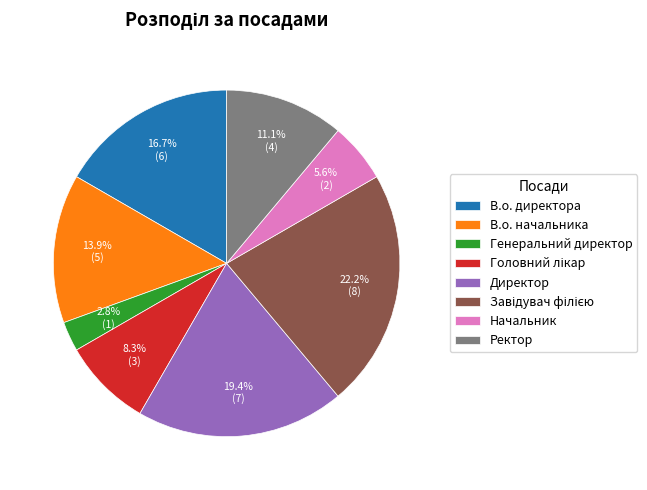

What percentage is the Ректор slice, to the nearest percent?

11%